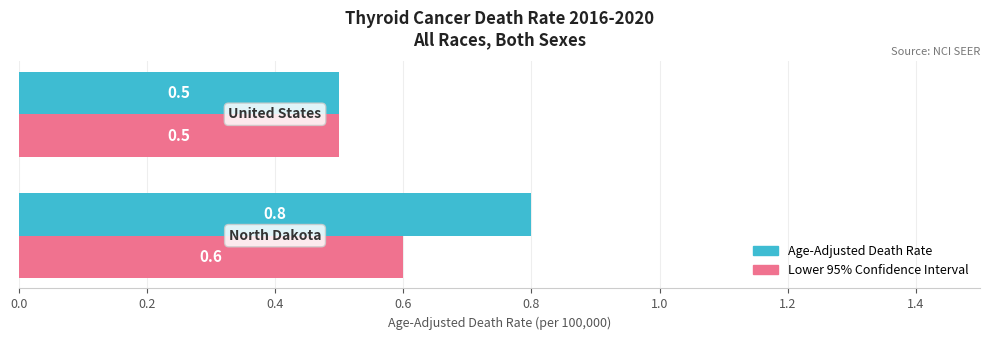

How many series are shown in this chart?

2